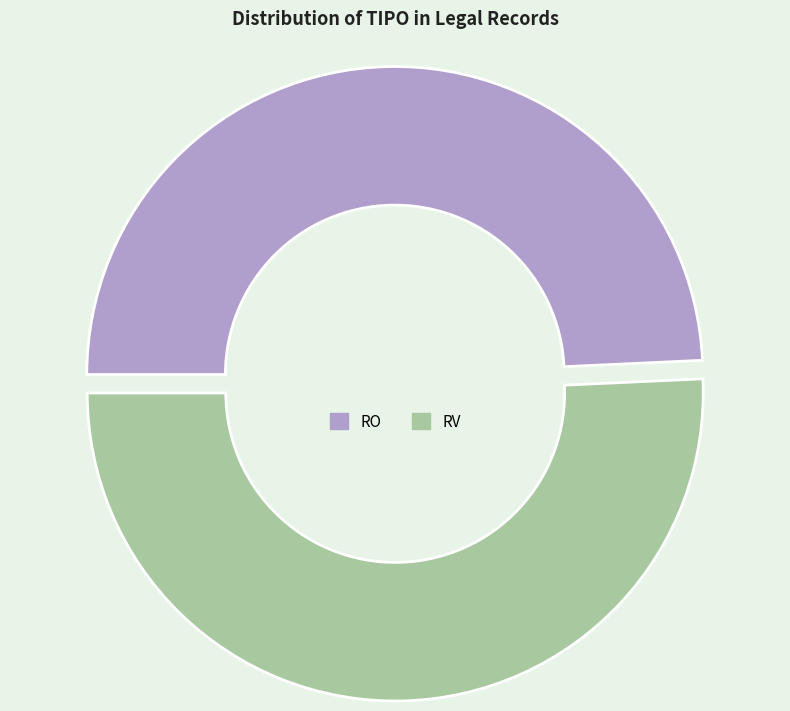

Count the number of slices in the pie.

2